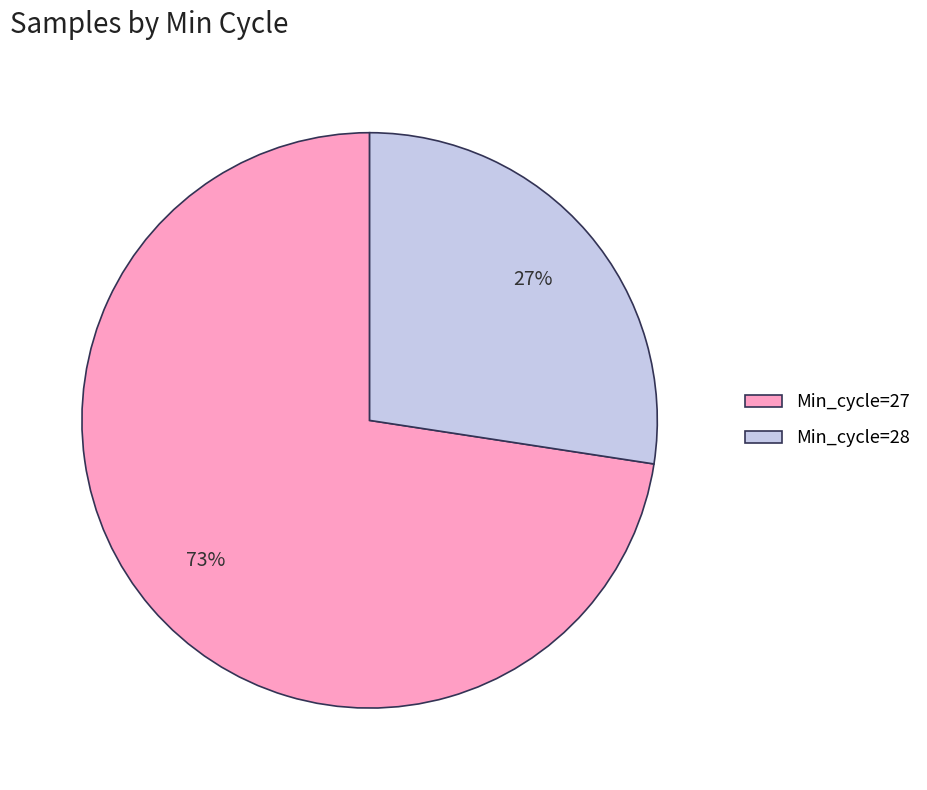

What is the smallest slice in the pie chart?

Min_cycle=28